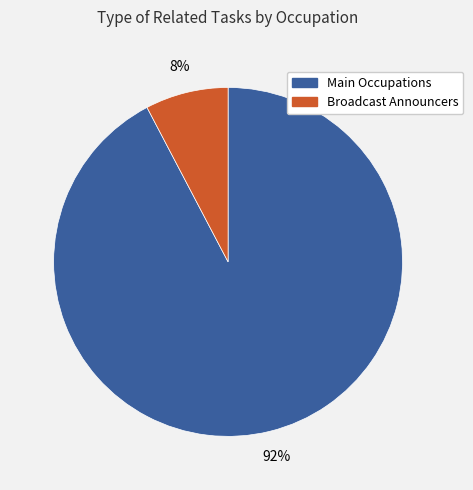

To the nearest percent, what is the average slice percentage?

50%